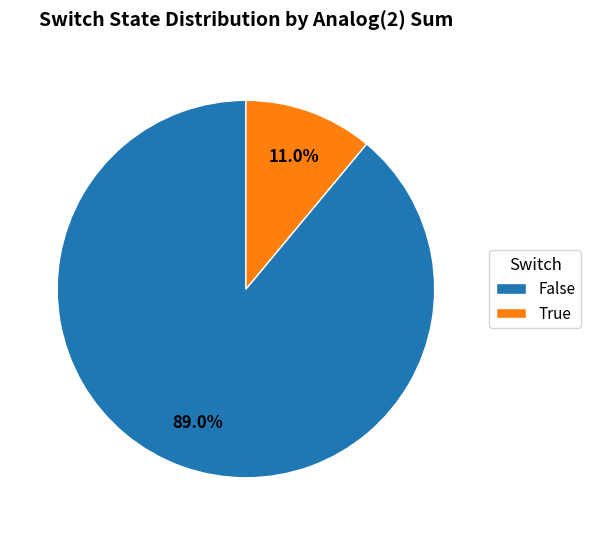

Which has a higher value, False or True?

False